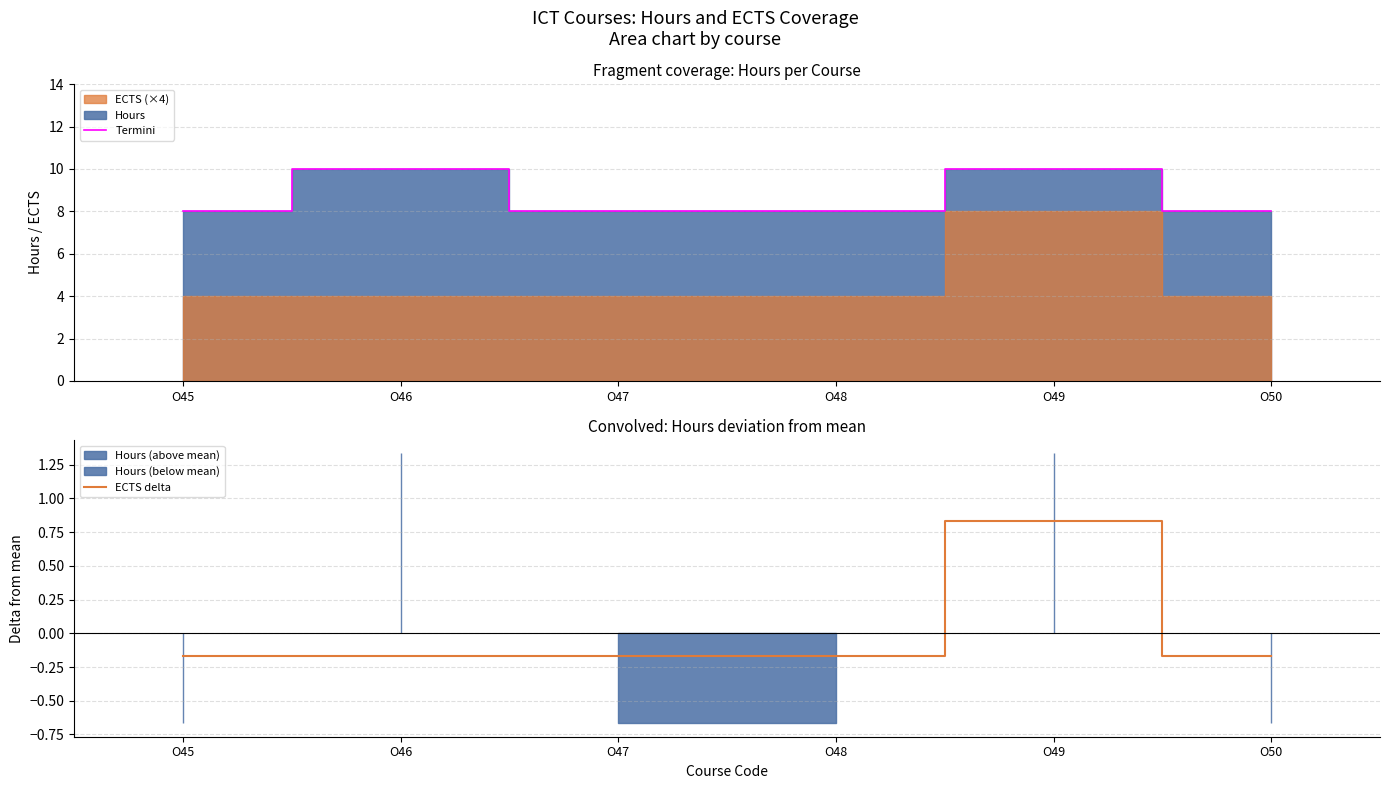

Count the number of categories in the chart.

6